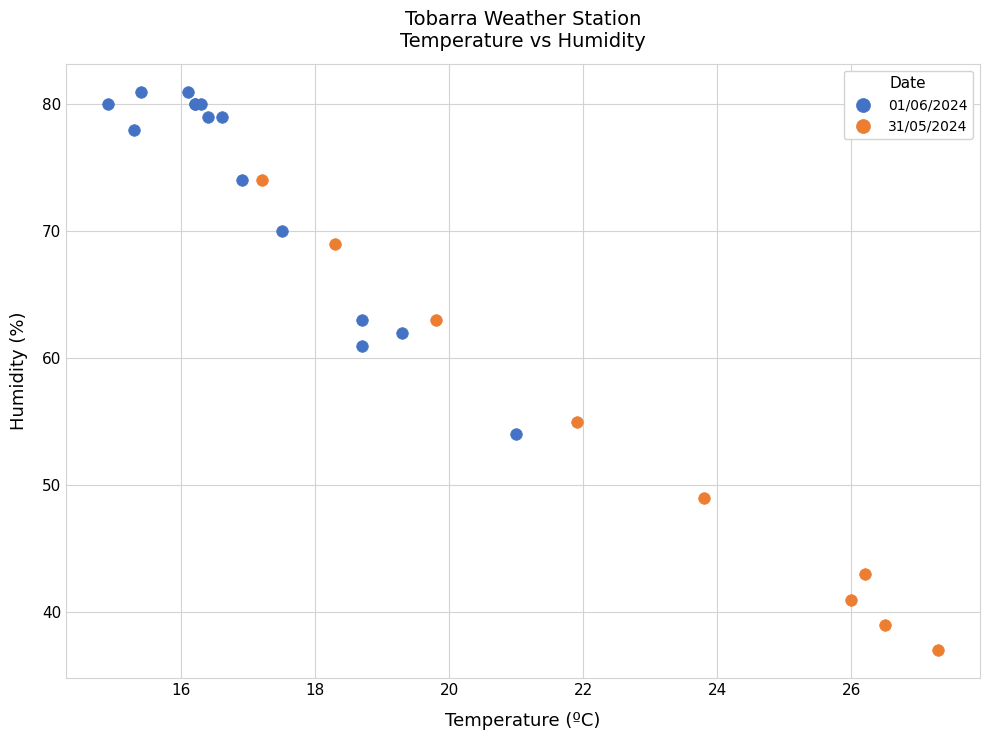

Which series reaches the maximum Y coordinate?

01/06/2024